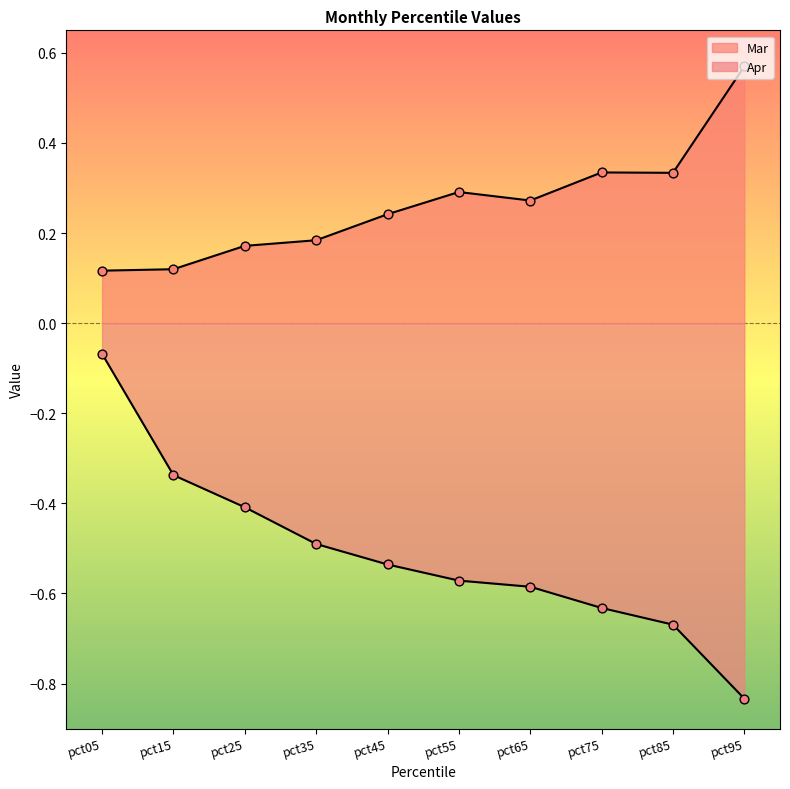

Which series contains the highest Y value?

Mar